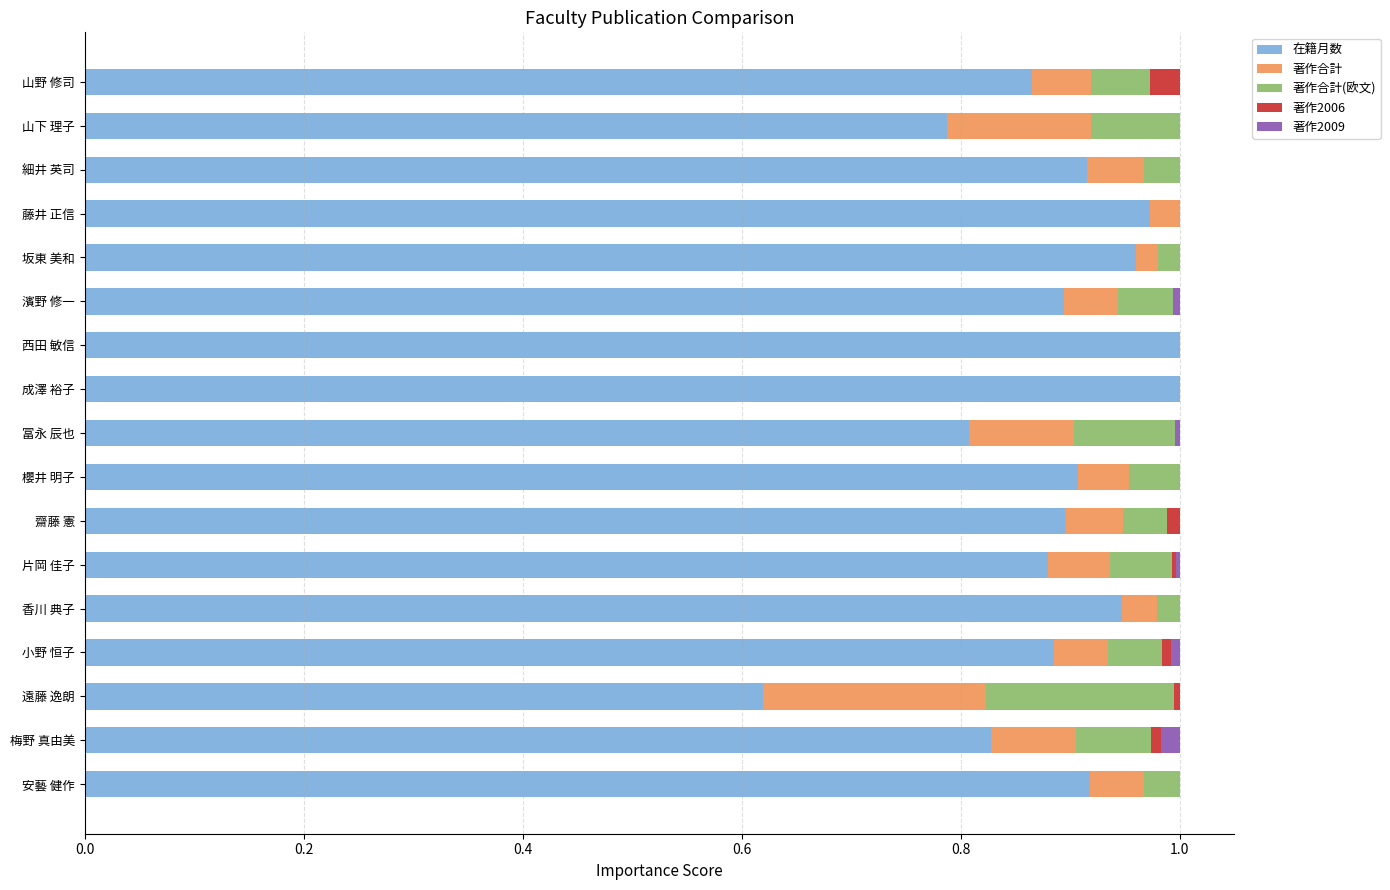

The value of 在籍月数 at 香川 典子 is 0.9. True or false?

True